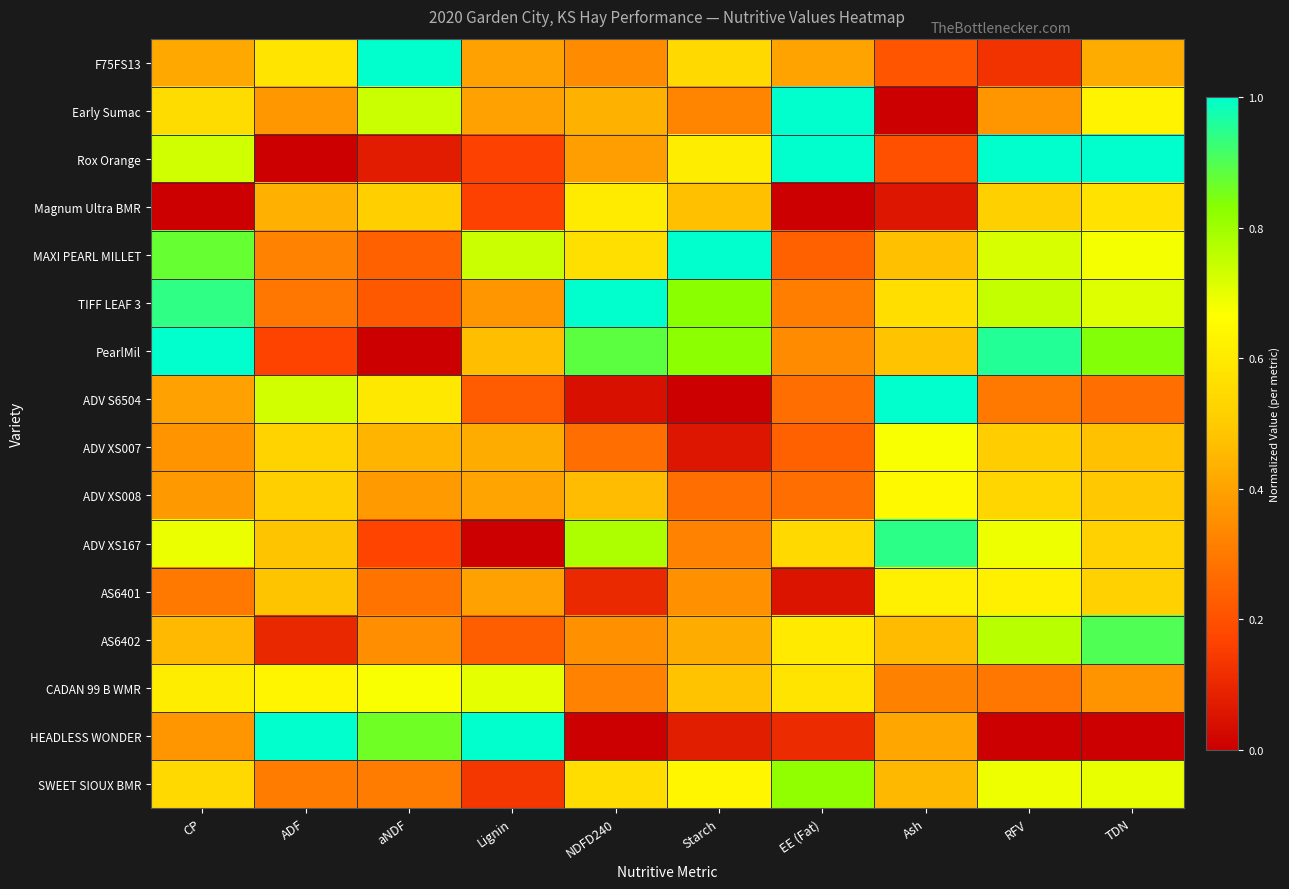

How many distinct data groups are displayed?

16